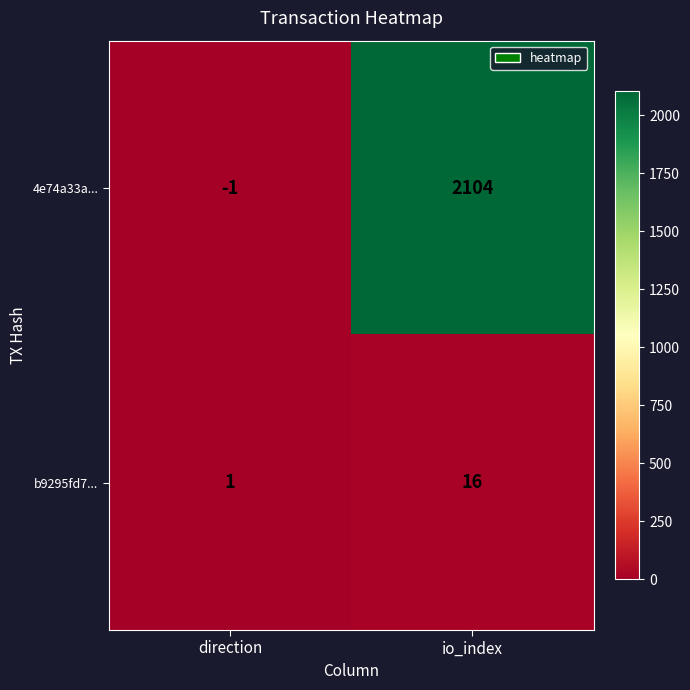

What is the average value of the 4e74a33a... series?

1052